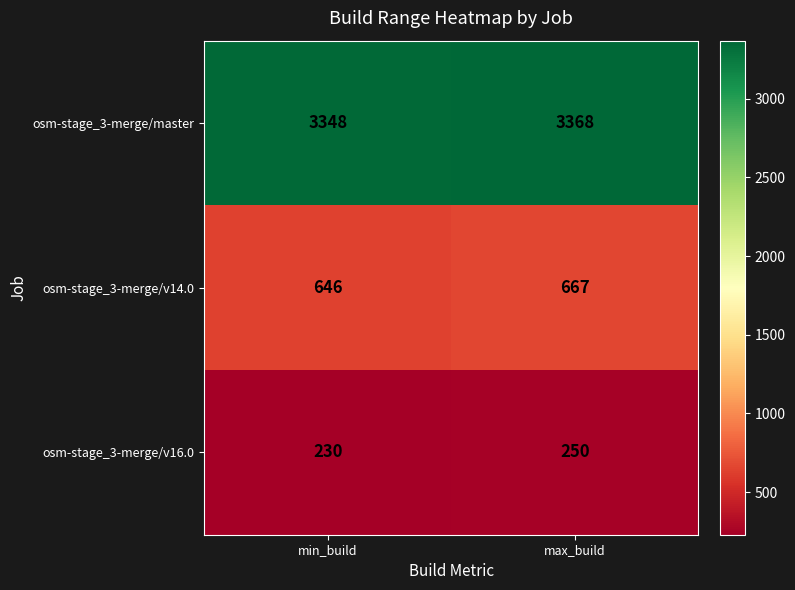

How many distinct data groups are displayed?

3